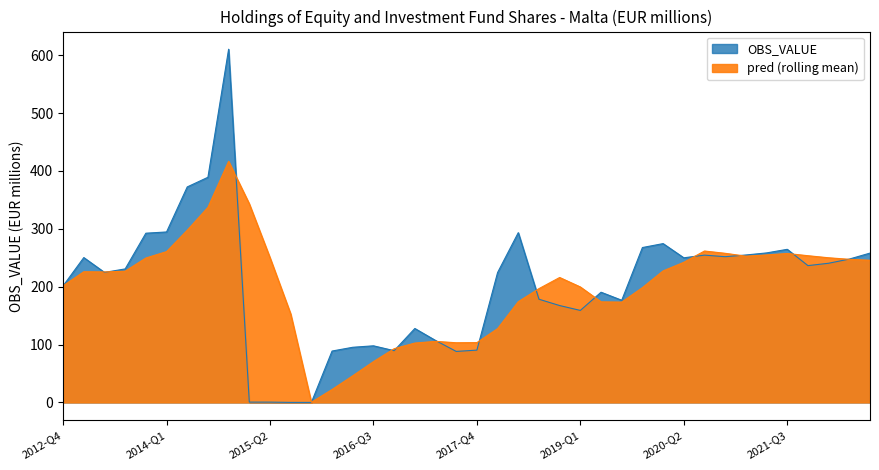

Is it true that the value at 2022-Q1 is 381.9?

False